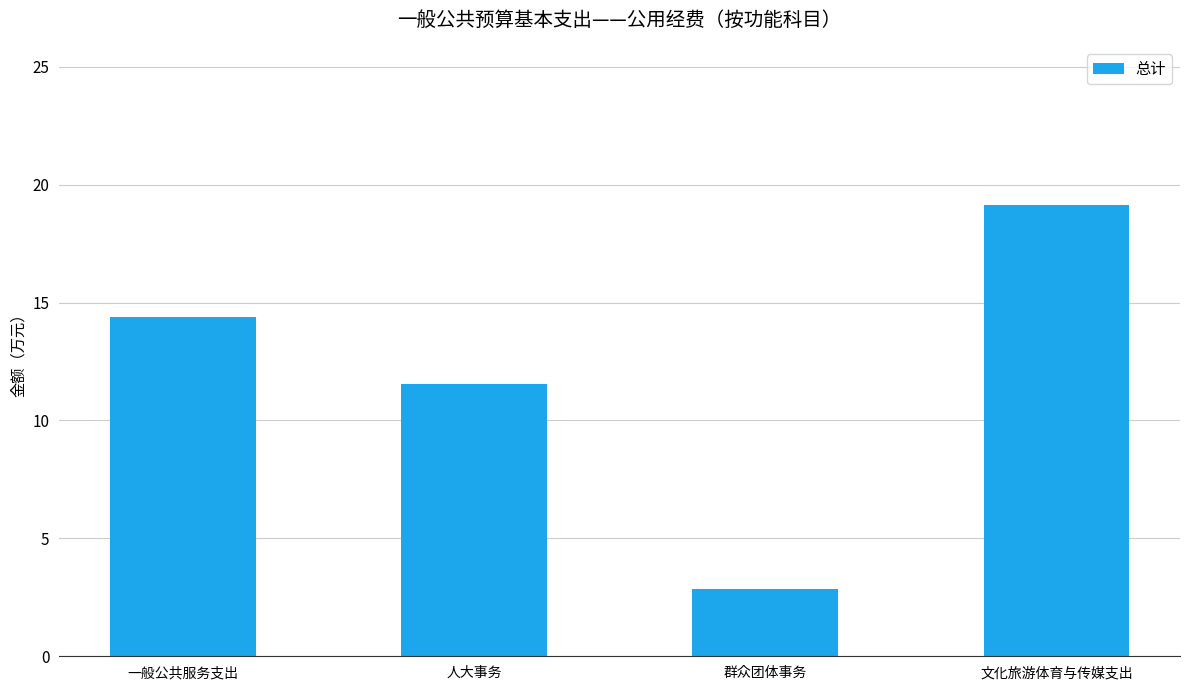

Is it true that the value at 一般公共服务支出 is 14.4?

True